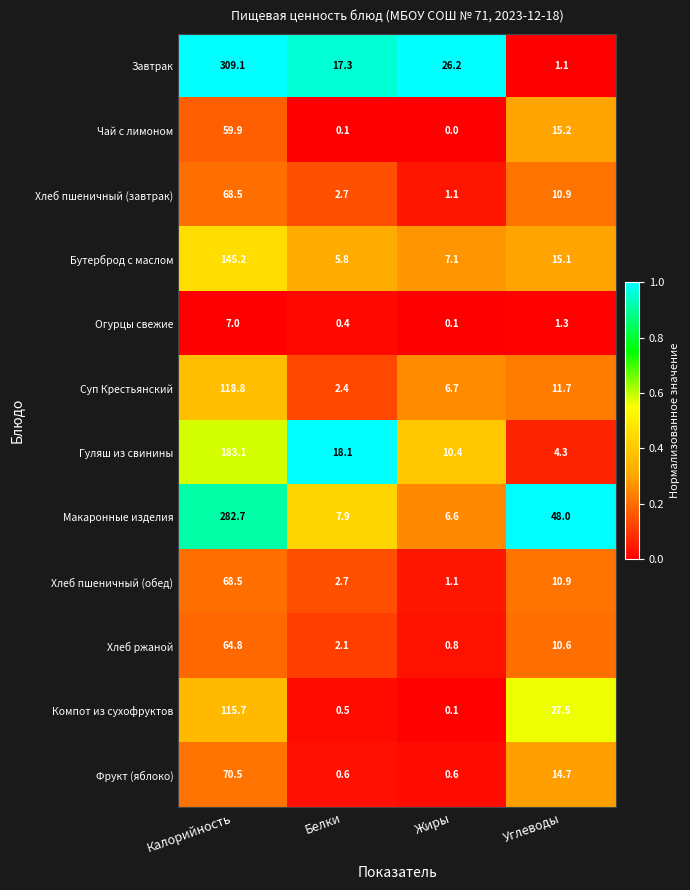

What is the average value of the Компот из сухофруктов series?

36.0